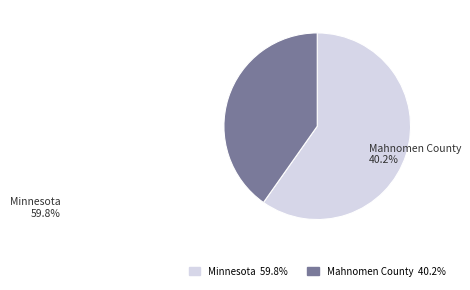

Between Minnesota and Mahnomen County, which is larger?

Minnesota